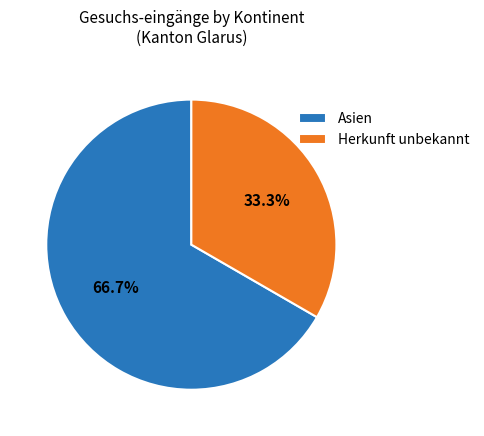

Do Herkunft unbekannt and Asien together represent more than half of the pie?

Yes